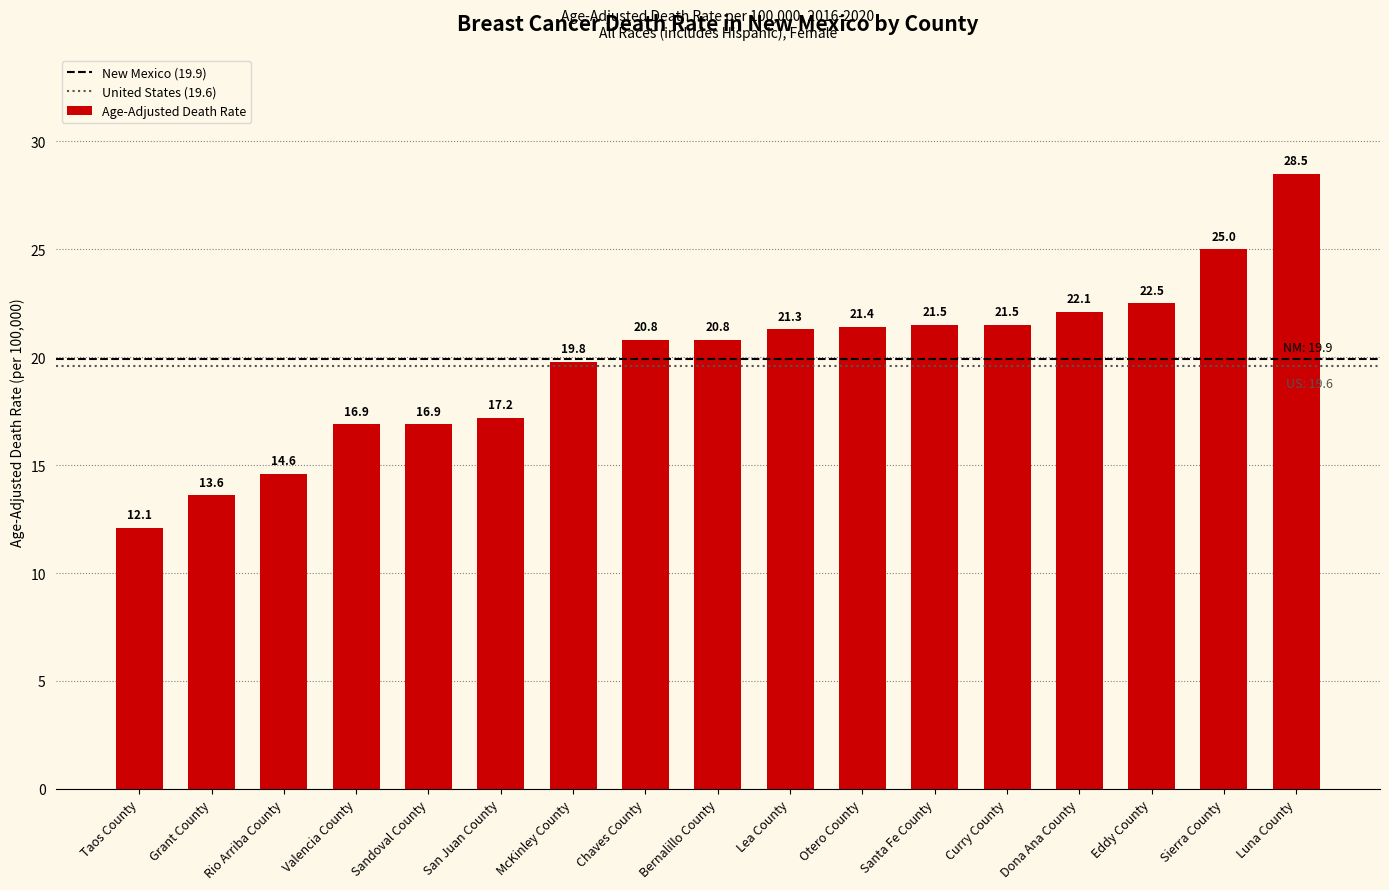

Which category has the highest value across all series?

Luna County